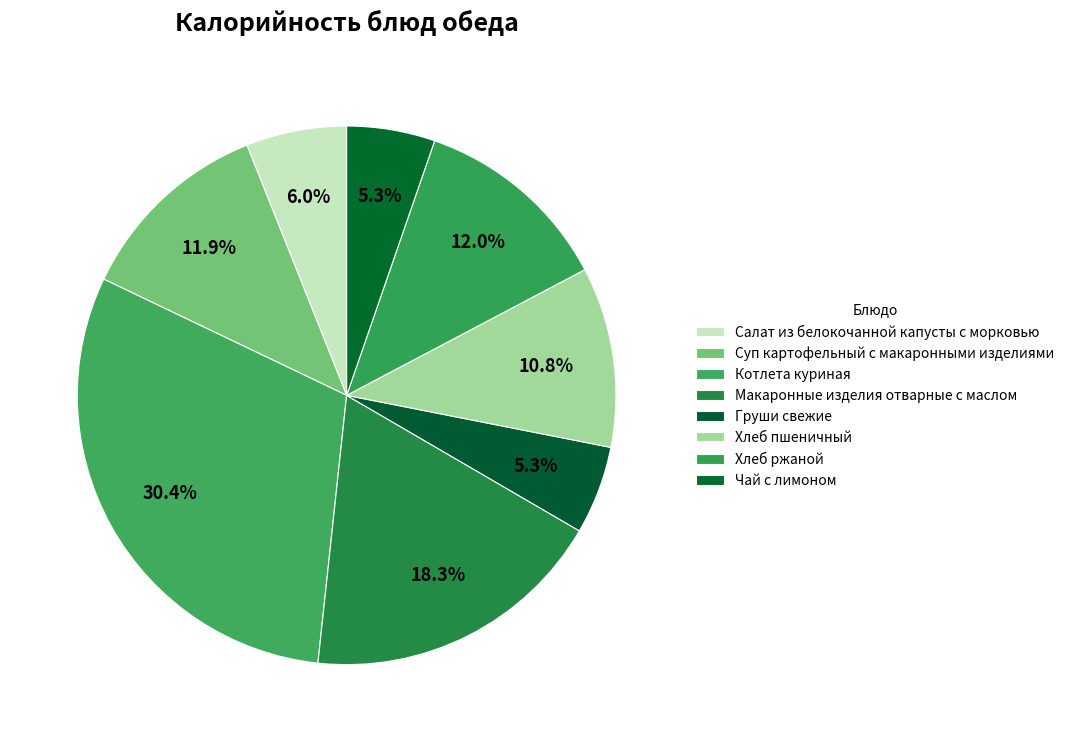

True or false: Макаронные изделия отварные с маслом accounts for 11% of the total.

False